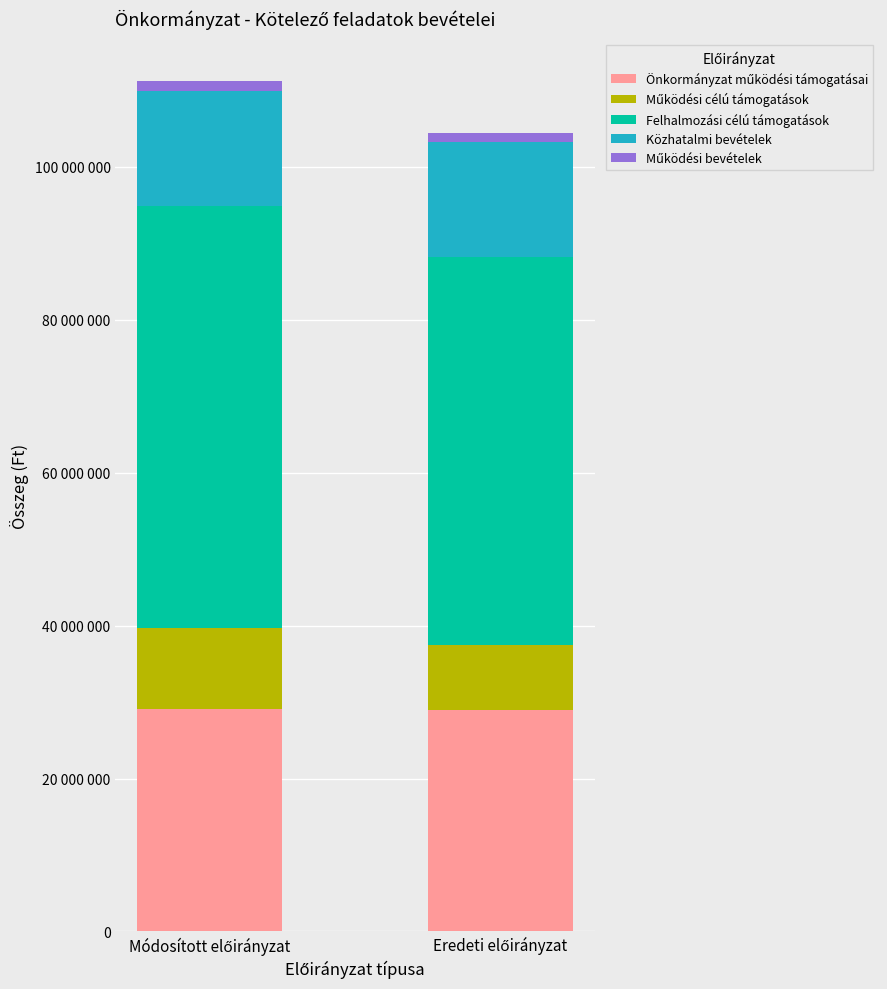

Which series changed the most between Módosított előirányzat and Eredeti előirányzat?

Felhalmozási célú támogatások